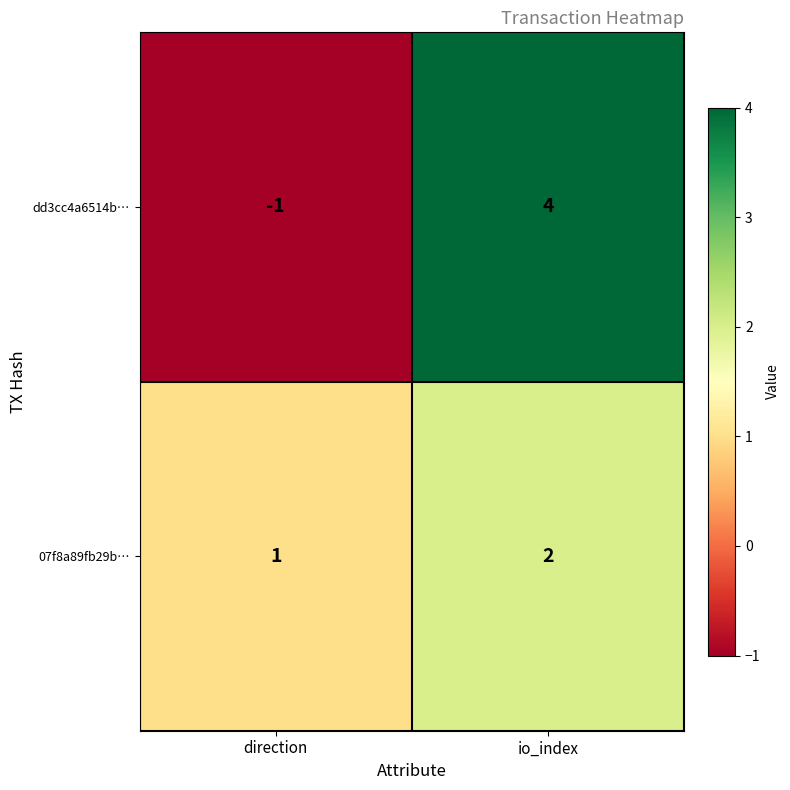

At how many categories does at least one series exceed 2?

1